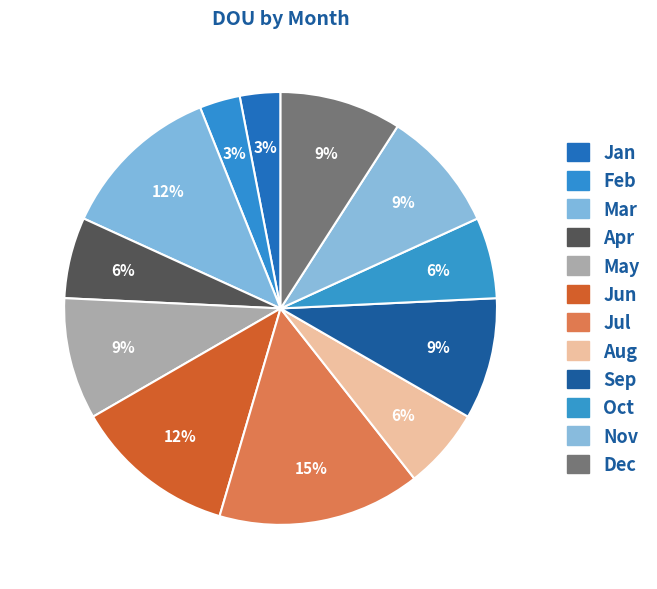

How many segments does this pie chart have?

12